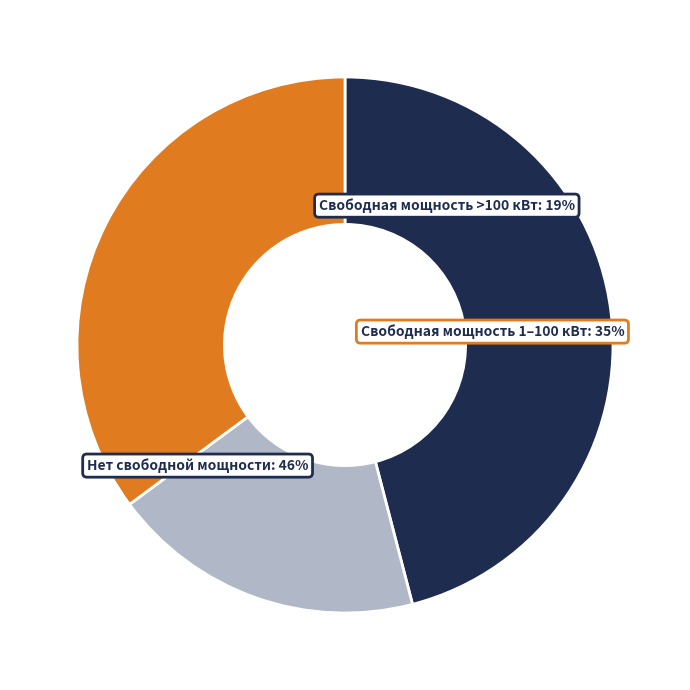

True or false: КТП-119 accounts for 11% of the total.

False